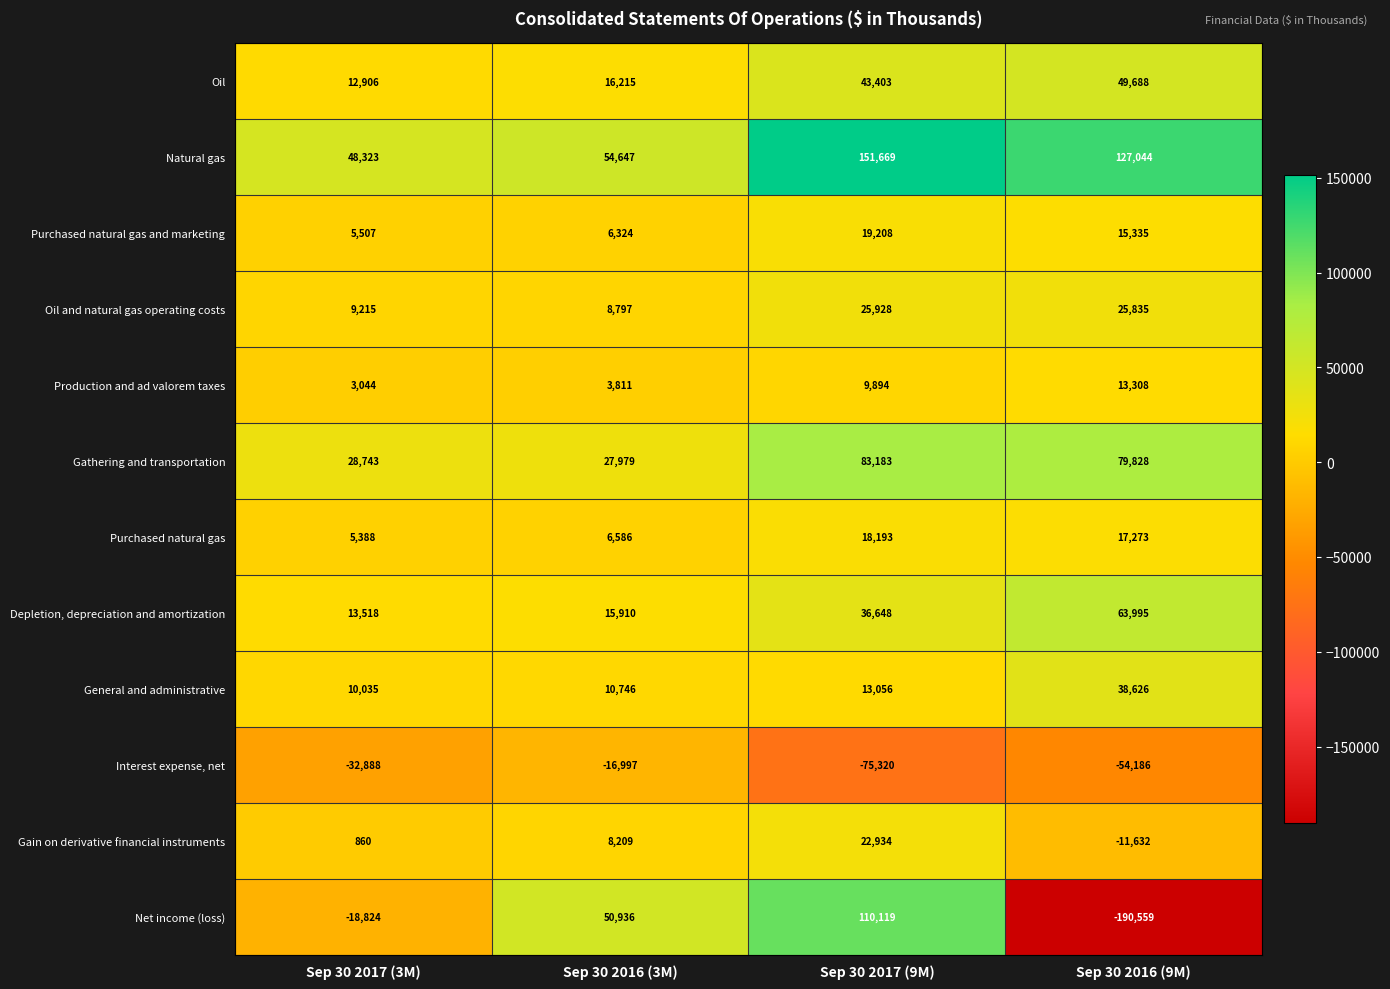

What is the spread (max minus min) of values at Sep 30 2017 (3M)?

81211